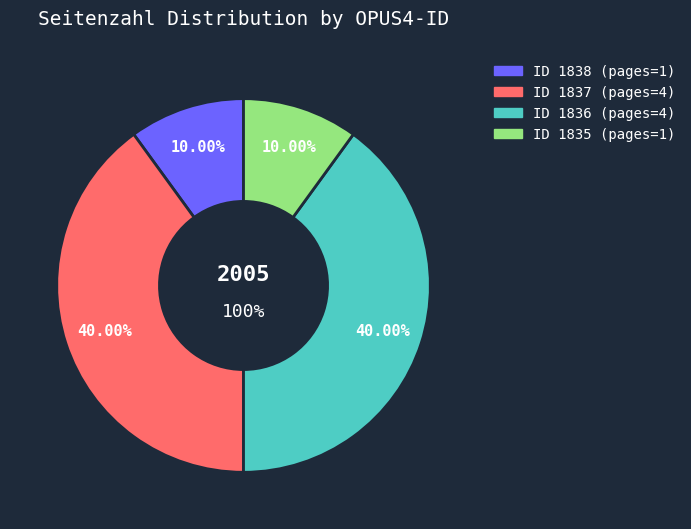

To the nearest percent, what is the difference between the largest and smallest slice percentages?

30%